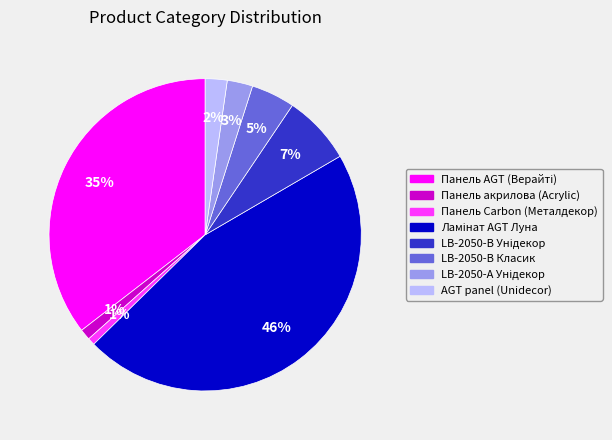

Does any single category account for the majority?

No